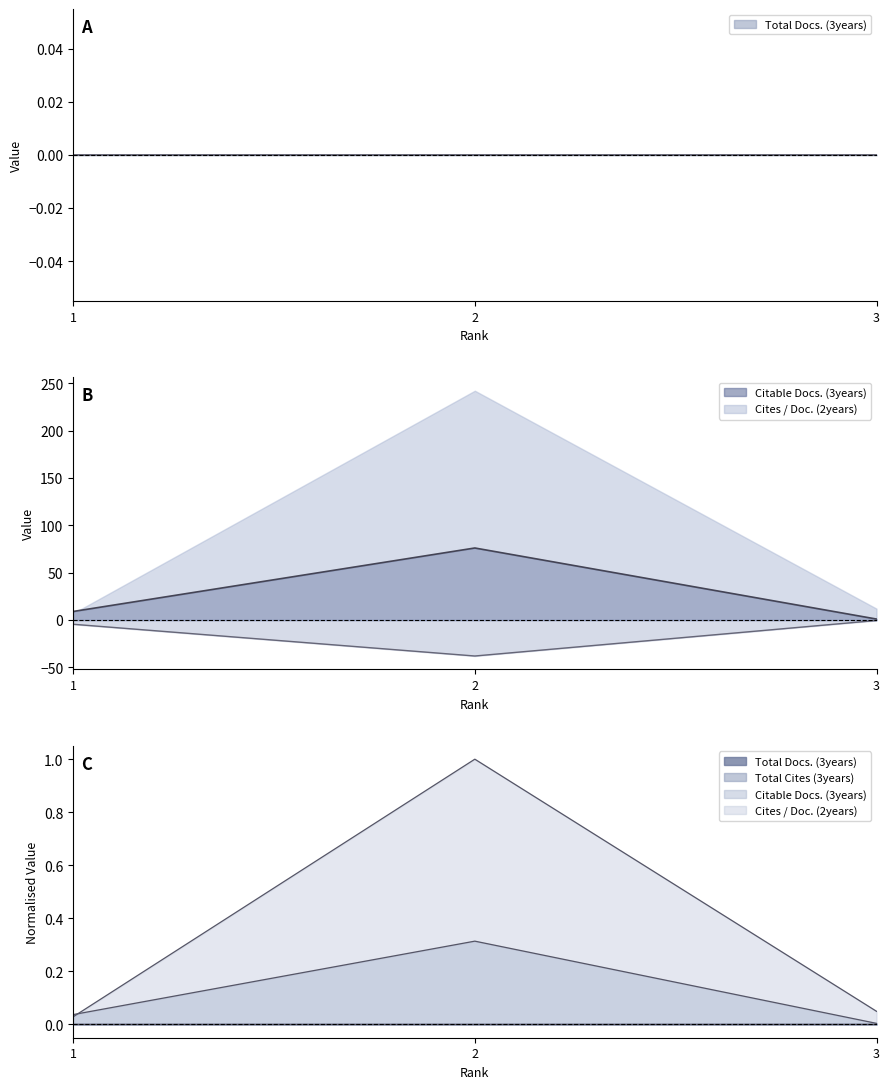

What is the difference between the Cites / Doc. (2years) values at 2 and 1?

1.0